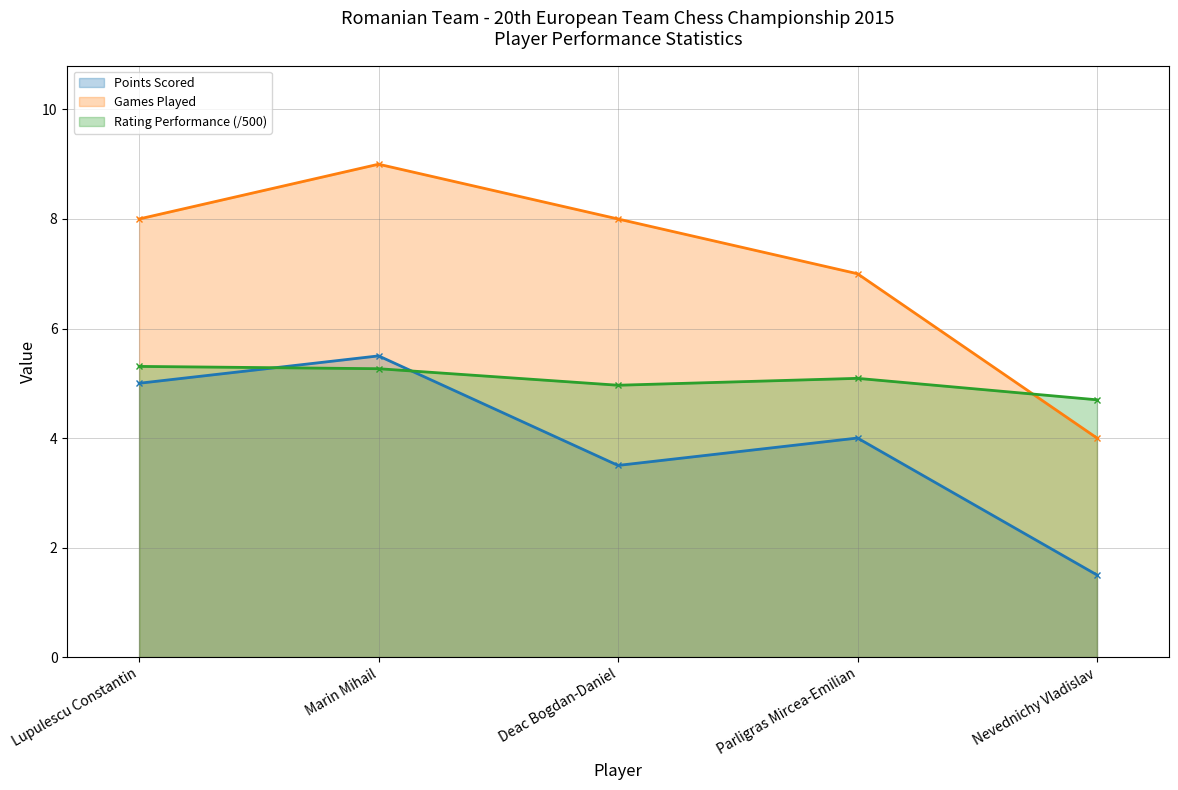

True or false: Games Played and Rating Average intersect in this chart.

True